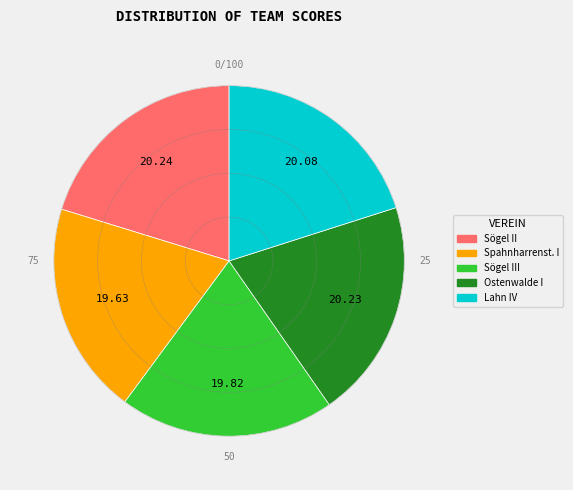

Is there any slice that represents more than half of the pie?

No